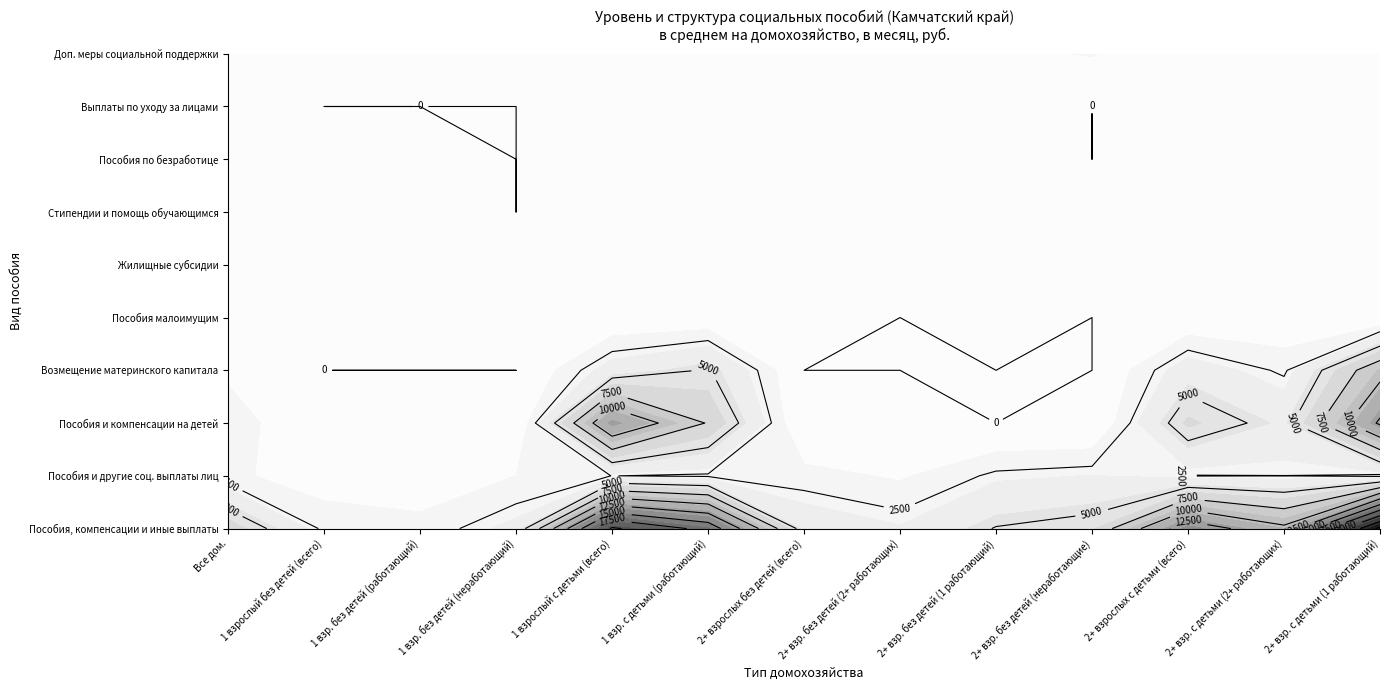

How many values in the Пособия малоимущим series exceed 57?

7